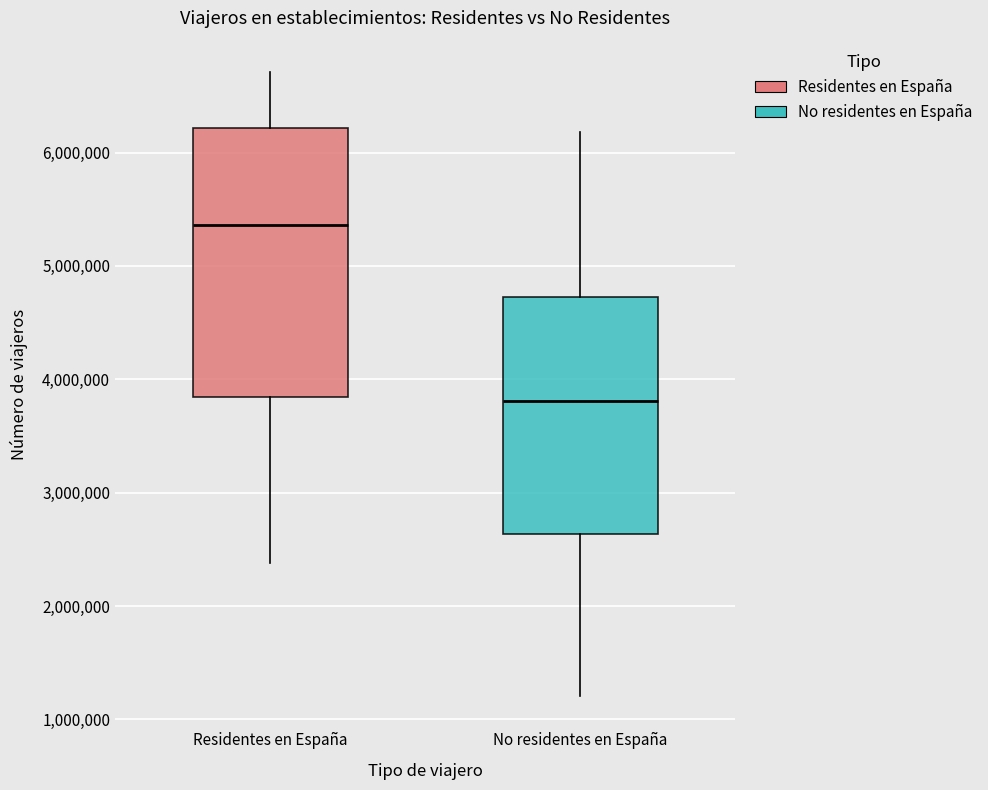

Where does the lower whisker of the box for No residentes en España end on the y-axis? The values are not printed on the chart, so give them approximately, as read against the axis.

1200000